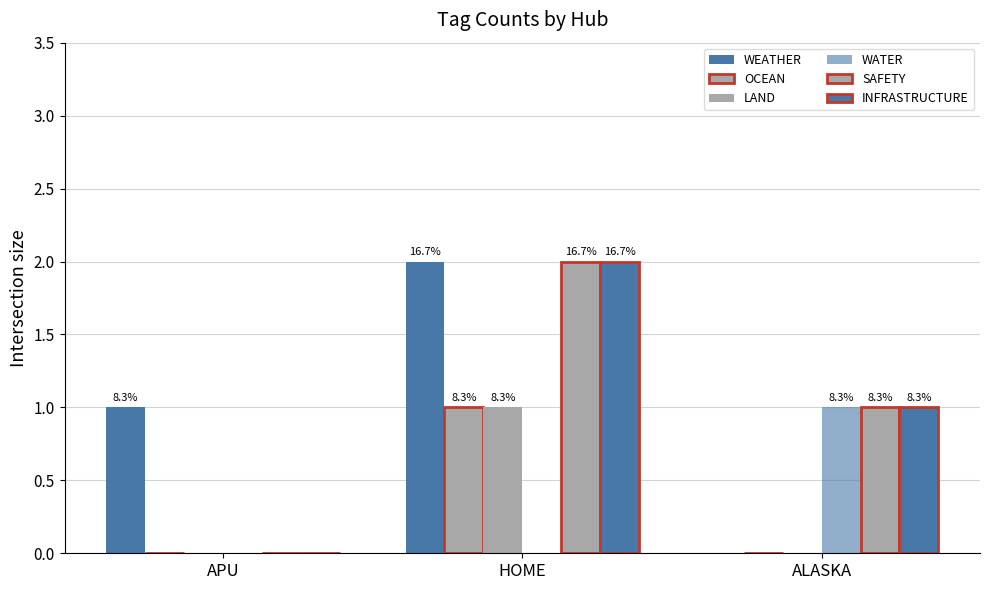

At which category is the sum across all series the highest?

HOME